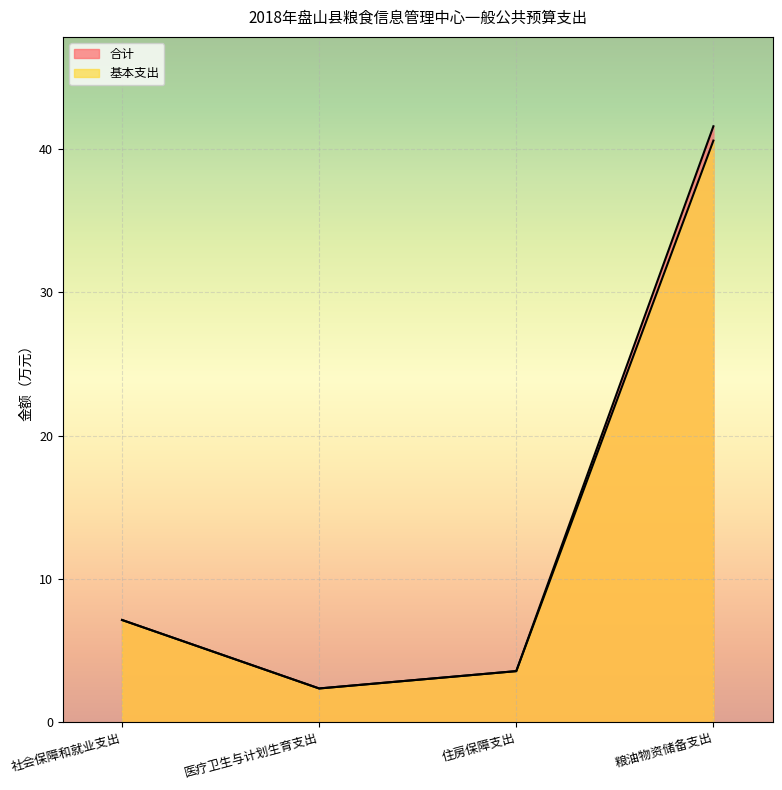

What is the average value of the 基本支出 series?

13.4